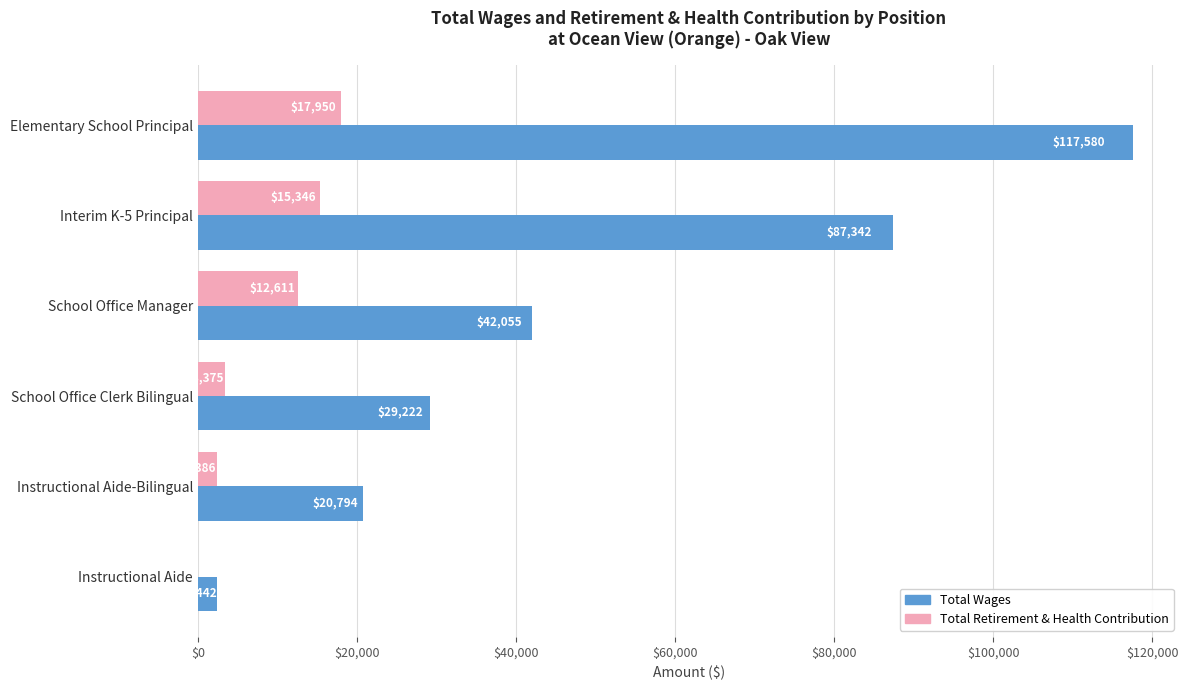

Is it true that Total Wages equals 42055 at School Office Manager?

True